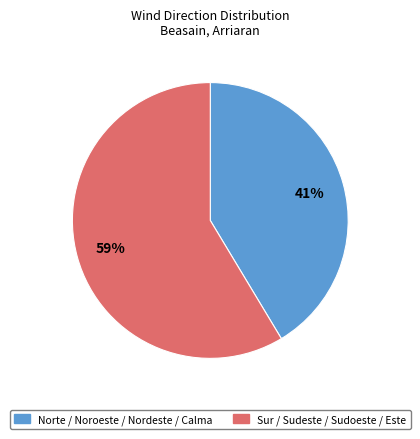

Is there any slice that represents more than half of the pie?

Yes